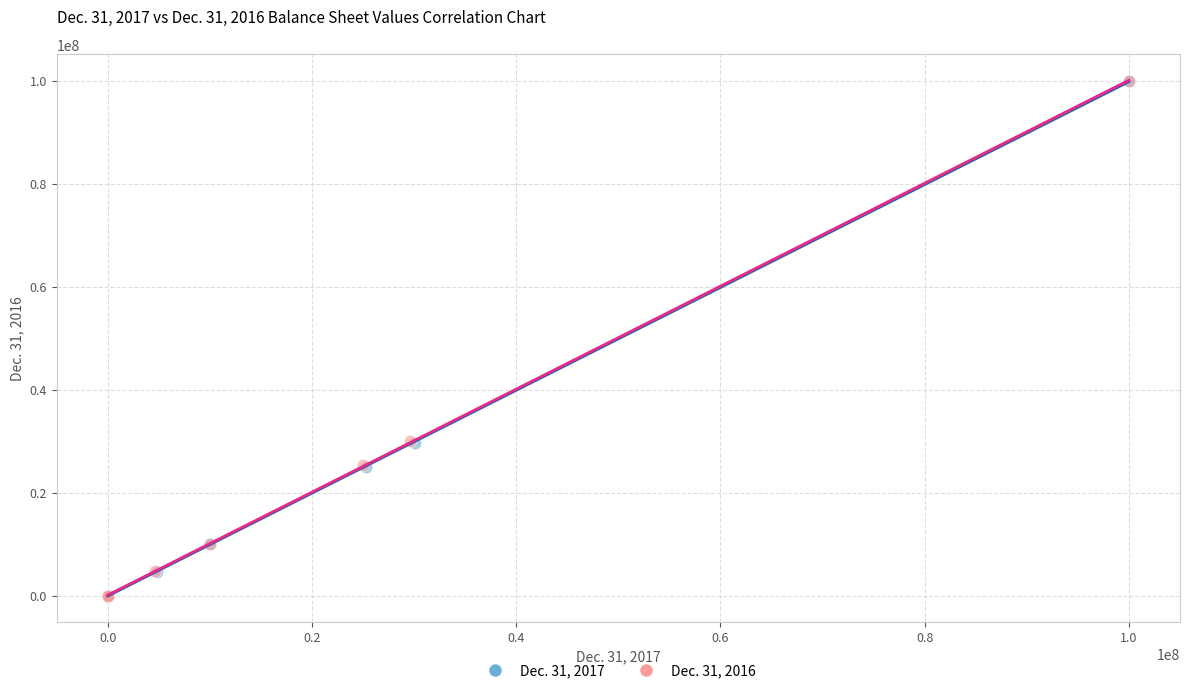

What are all the series names shown in the legend?

Dec. 31, 2017, Dec. 31, 2016